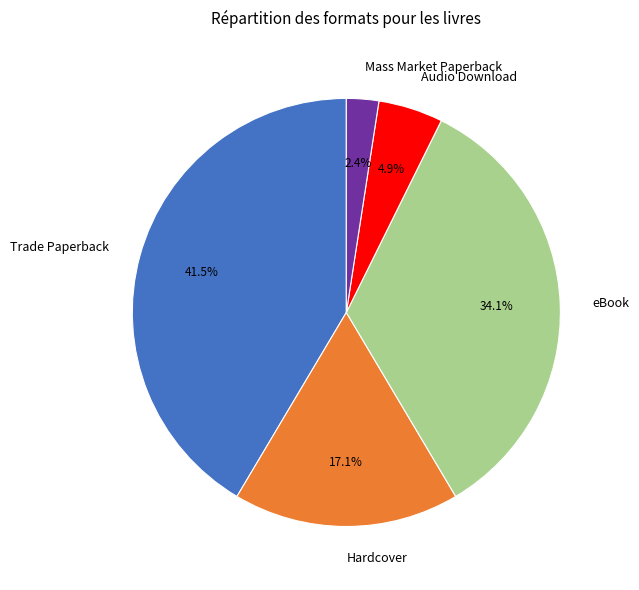

How many slices are in this pie chart?

5